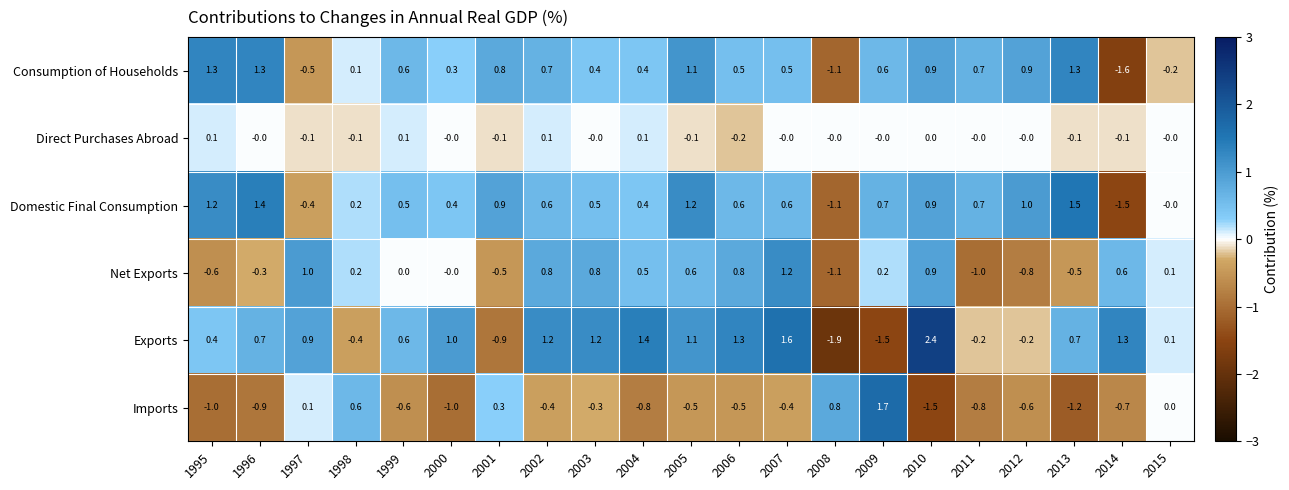

List the series in order of their peak value, lowest first.

Direct Purchases Abroad, Net Exports, Consumption of Households, Domestic Final Consumption, Imports, Exports